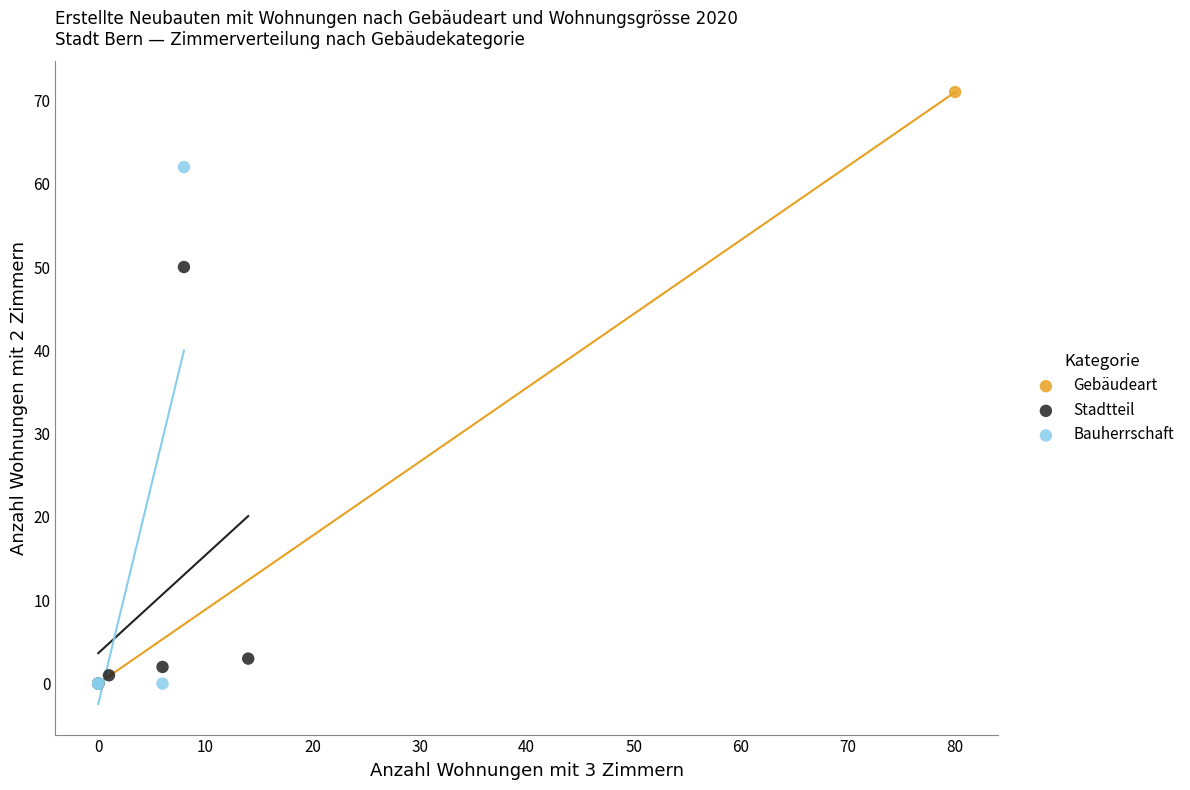

Which series reaches the maximum Y coordinate?

Gebäudeart